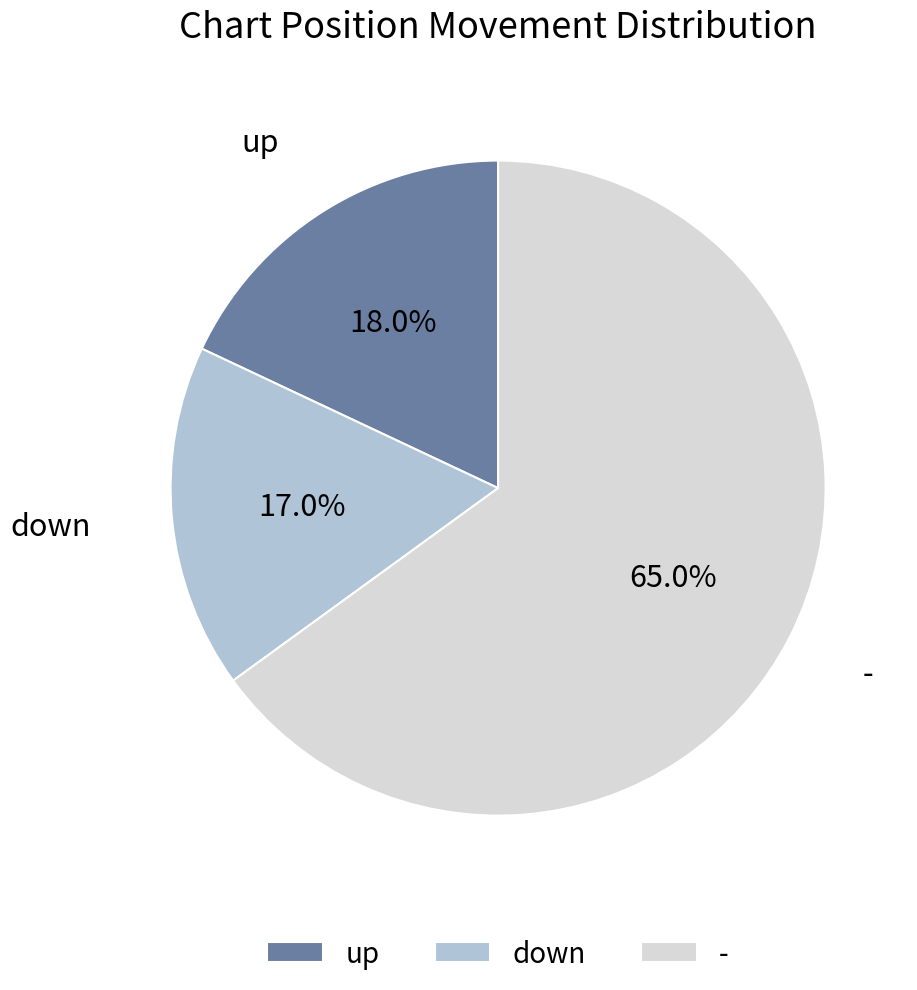

Is the sum of - and down greater than half?

Yes